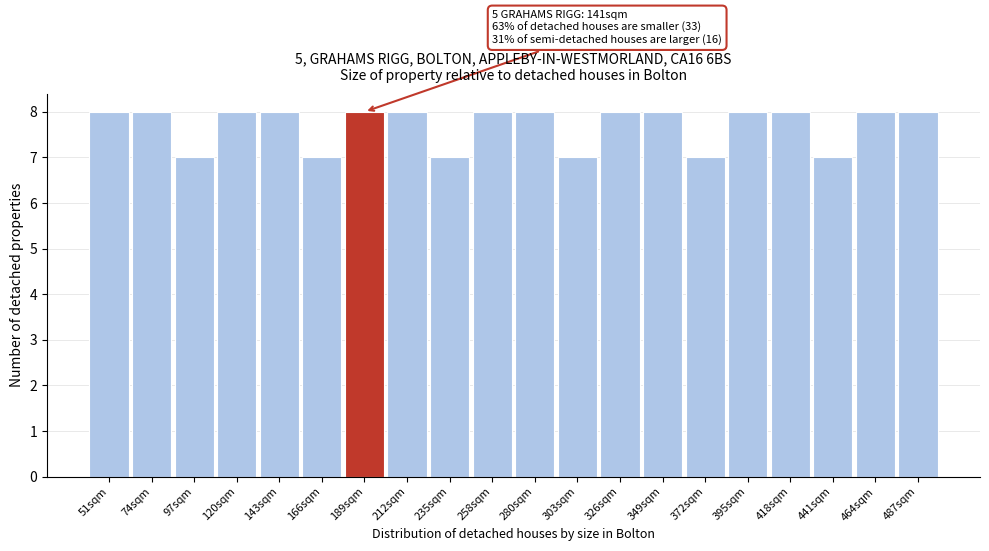

Reading right to left, list all the values displayed in this chart.

487sqm=8	464sqm=8	441sqm=7	418sqm=8	395sqm=8	372sqm=7	349sqm=8	326sqm=8	303sqm=7	280sqm=8	258sqm=8	235sqm=7	212sqm=8	189sqm=8	166sqm=7	143sqm=8	120sqm=8	97sqm=7	74sqm=8	51sqm=8